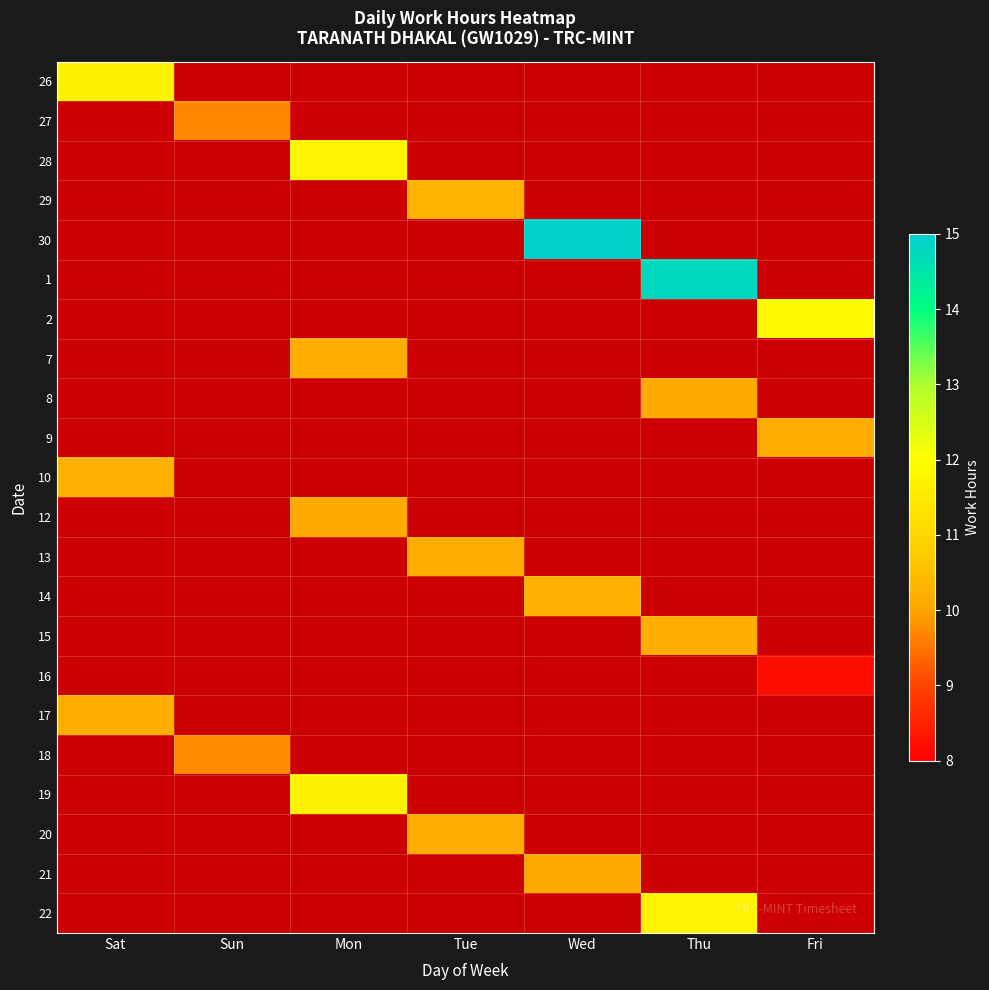

What is the greatest value displayed?

14.9